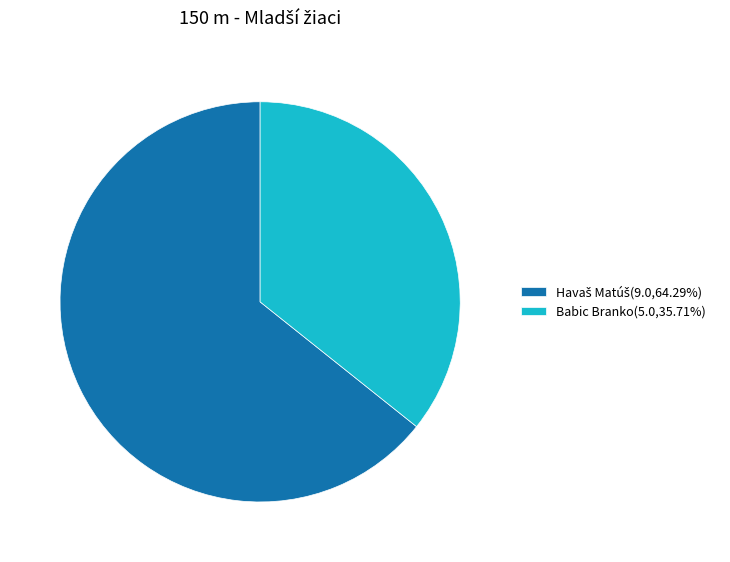

Does Babic Branko(5.0,35.71%) account for over 50% of the chart?

No